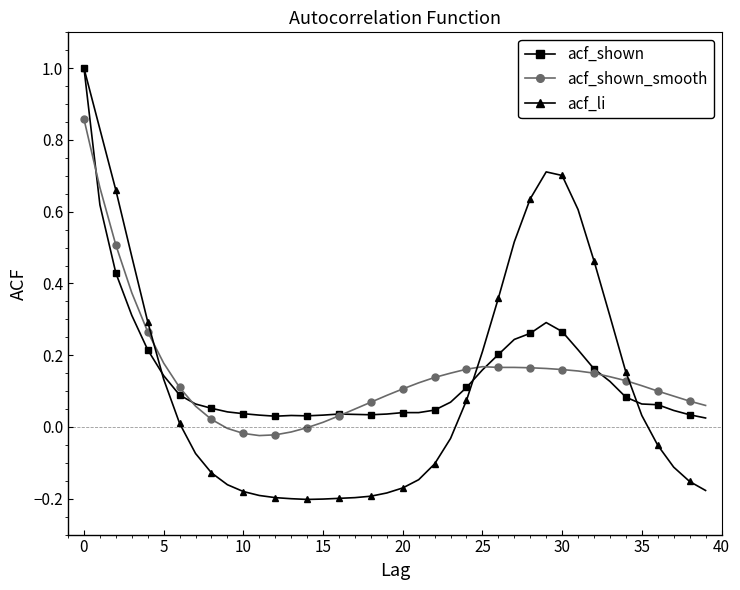

What are all the series names shown in the legend?

acf_shown, acf_shown_smooth, acf_li